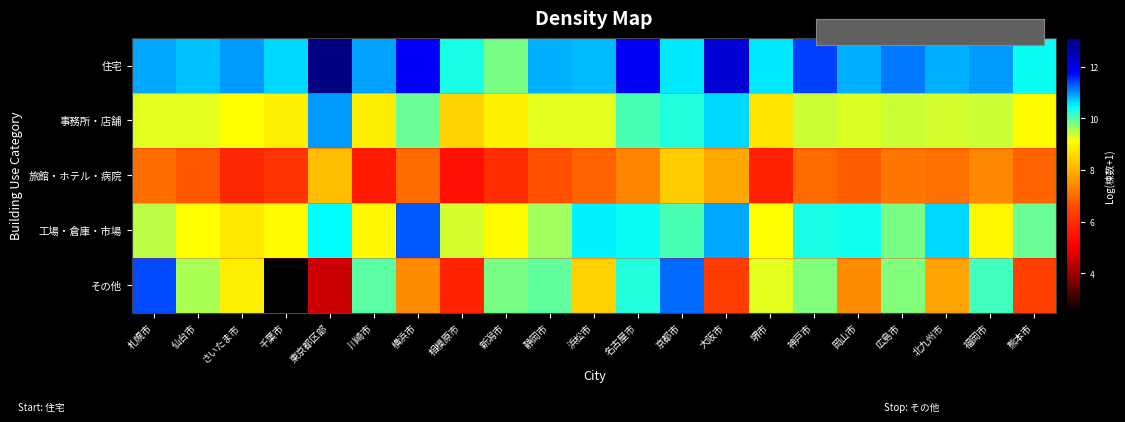

Reading left to right, list all the values displayed in this chart.

住宅: 札幌市=10.9	仙台市=10.8	さいたま市=11.0	千葉市=10.6	東京都区部=13.1	川崎市=10.9	横浜市=11.8	相模原市=10.3	新潟市=9.8	静岡市=10.8	浜松市=10.8	名古屋市=11.9	京都市=10.5	大阪市=12.2	堺市=10.6	神戸市=11.4	岡山市=10.8	広島市=11.1	北九州市=10.8	福岡市=11.0	熊本市=10.4
事務所・店舗: 札幌市=9.2	仙台市=9.3	さいたま市=9.1	千葉市=8.9	東京都区部=11.0	川崎市=8.8	横浜市=9.9	相模原市=8.5	新潟市=8.9	静岡市=9.3	浜松市=9.3	名古屋市=10.1	京都市=10.3	大阪市=10.7	堺市=8.7	神戸市=9.4	岡山市=9.3	広島市=9.4	北九州市=9.4	福岡市=9.4	熊本市=9.1
旅館・ホテル・病院: 札幌市=7.0	仙台市=6.7	さいたま市=5.9	千葉市=6.2	東京都区部=8.2	川崎市=5.7	横浜市=7.0	相模原市=5.5	新潟市=6.0	静岡市=6.6	浜松市=6.9	名古屋市=7.4	京都市=8.4	大阪市=7.8	堺市=5.8	神戸市=7.0	岡山市=6.8	広島市=7.1	北九州市=7.1	福岡市=7.4	熊本市=6.9
工場・倉庫・市場: 札幌市=9.5	仙台市=9.1	さいたま市=8.8	千葉市=9.1	東京都区部=10.4	川崎市=9.0	横浜市=11.3	相模原市=9.3	新潟市=9.1	静岡市=9.6	浜松市=10.5	名古屋市=10.4	京都市=10.0	大阪市=10.9	堺市=9.1	神戸市=10.3	岡山市=10.3	広島市=9.8	北九州市=10.6	福岡市=9.0	熊本市=9.9
その他: 札幌市=11.4	仙台市=9.5	さいたま市=8.9	千葉市=2.5	東京都区部=4.6	川崎市=10.0	横浜市=7.4	相模原市=5.8	新潟市=9.8	静岡市=9.9	浜松市=8.5	名古屋市=10.2	京都市=11.2	大阪市=6.3	堺市=9.3	神戸市=9.8	岡山市=7.4	広島市=9.8	北九州市=7.8	福岡市=10.1	熊本市=6.4